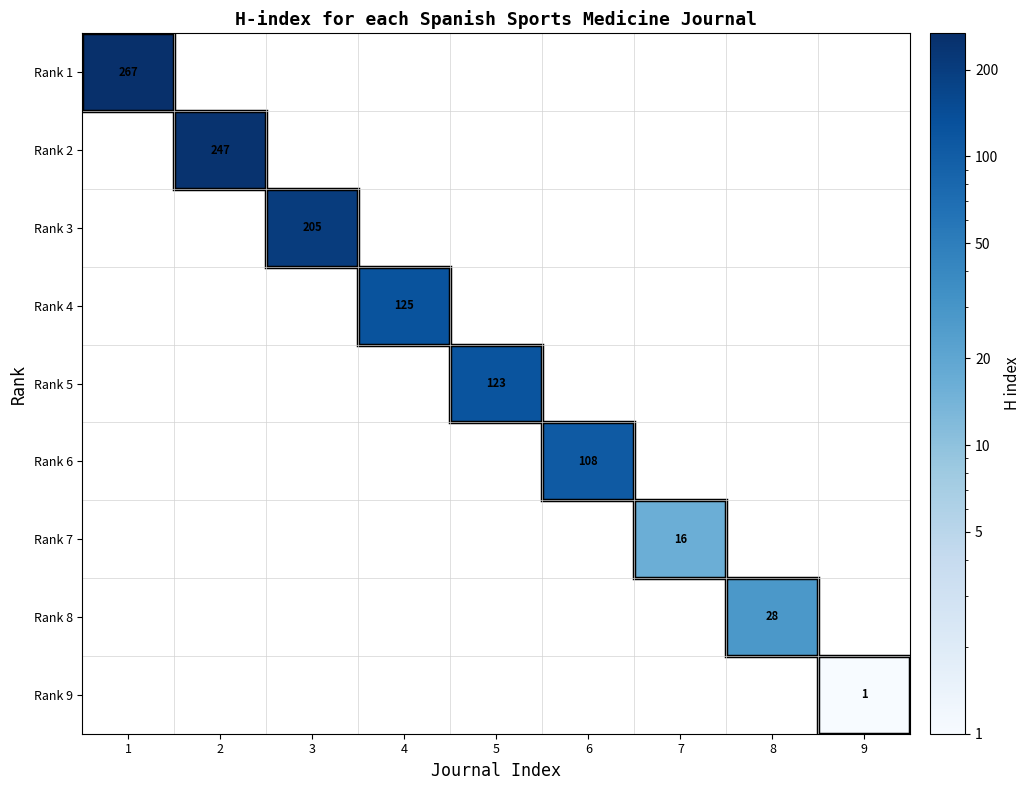

At which category is the sum across all series the highest?

1